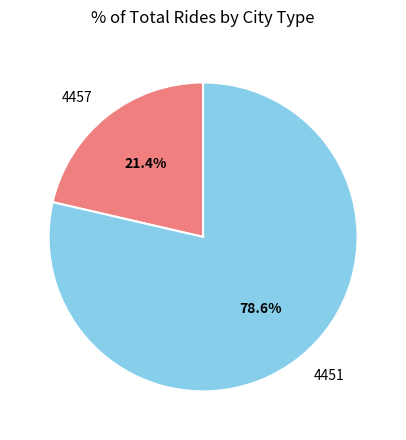

Is the sum of 4457 and 4451 greater than half?

Yes